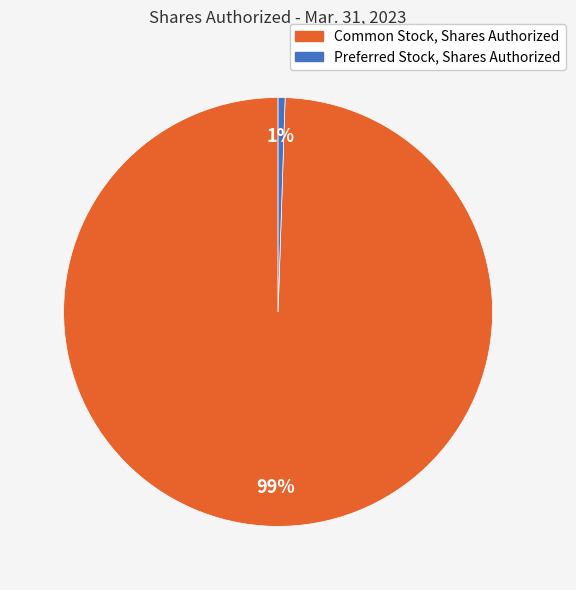

Which has a higher value, Common Stock, Shares Authorized or Preferred Stock, Shares Authorized?

Common Stock, Shares Authorized